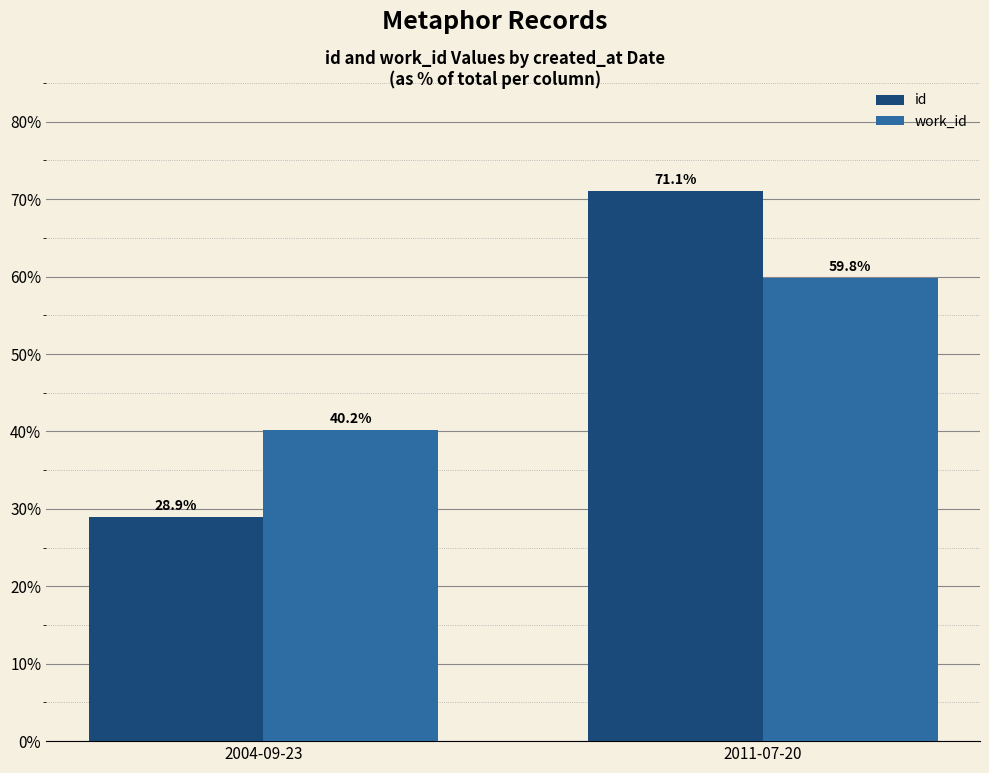

List the labels in order of id value, smallest first.

2004-09-23, 2011-07-20